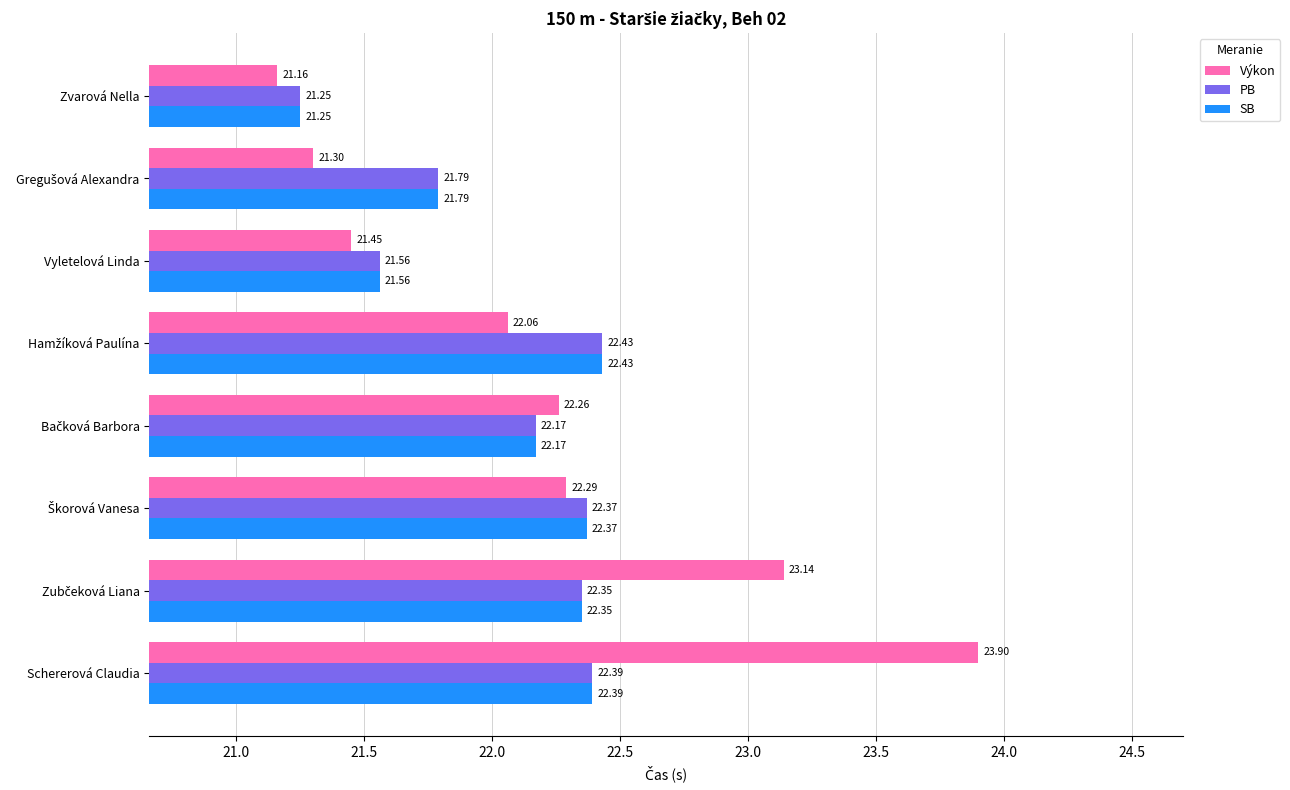

Count the PB values in the range 21 to 22.

3